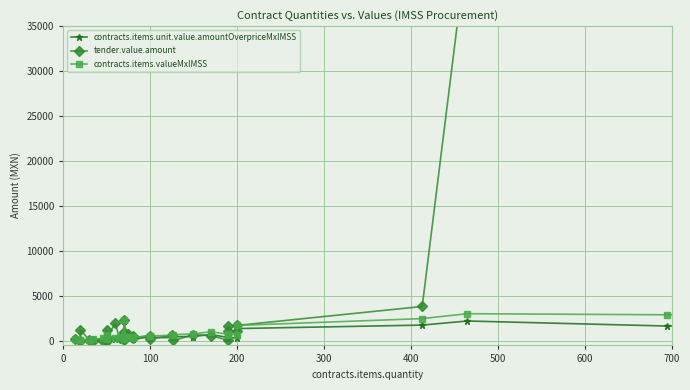

What is the greatest value displayed?

140167.4